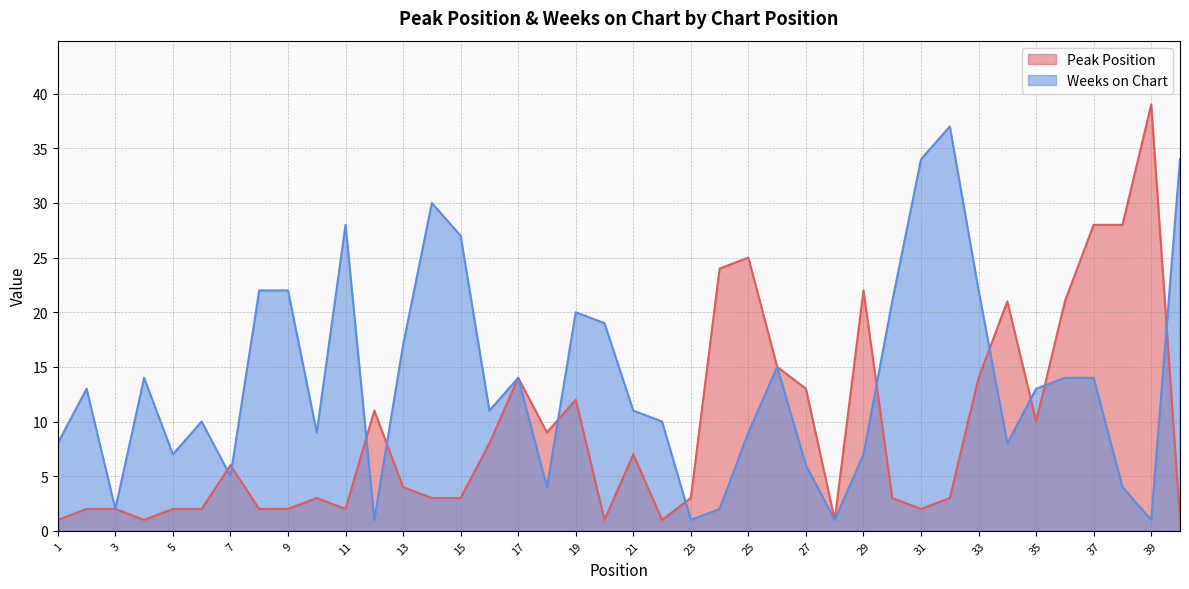

Is the value of Peak Position at 7 greater than the value of Weeks on Chart at 37?

No